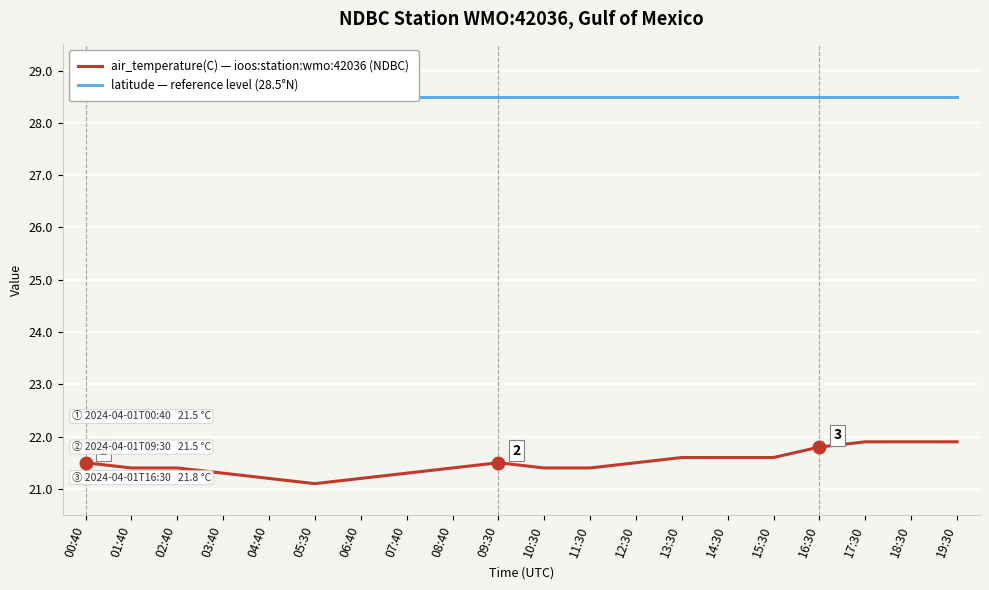

List the series in order of their peak value, lowest first.

air_temperature(C) — ioos:station:wmo:42036 (NDBC), latitude — reference level (28.5°N)